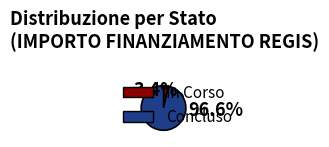

Is there a majority slice in this chart?

Yes